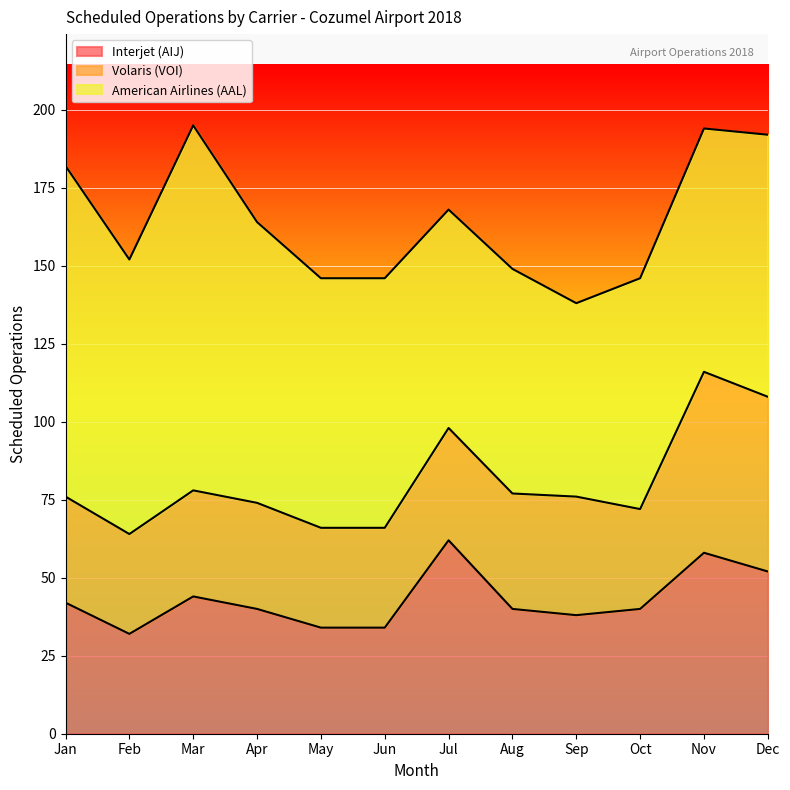

How many distinct data groups are displayed?

3